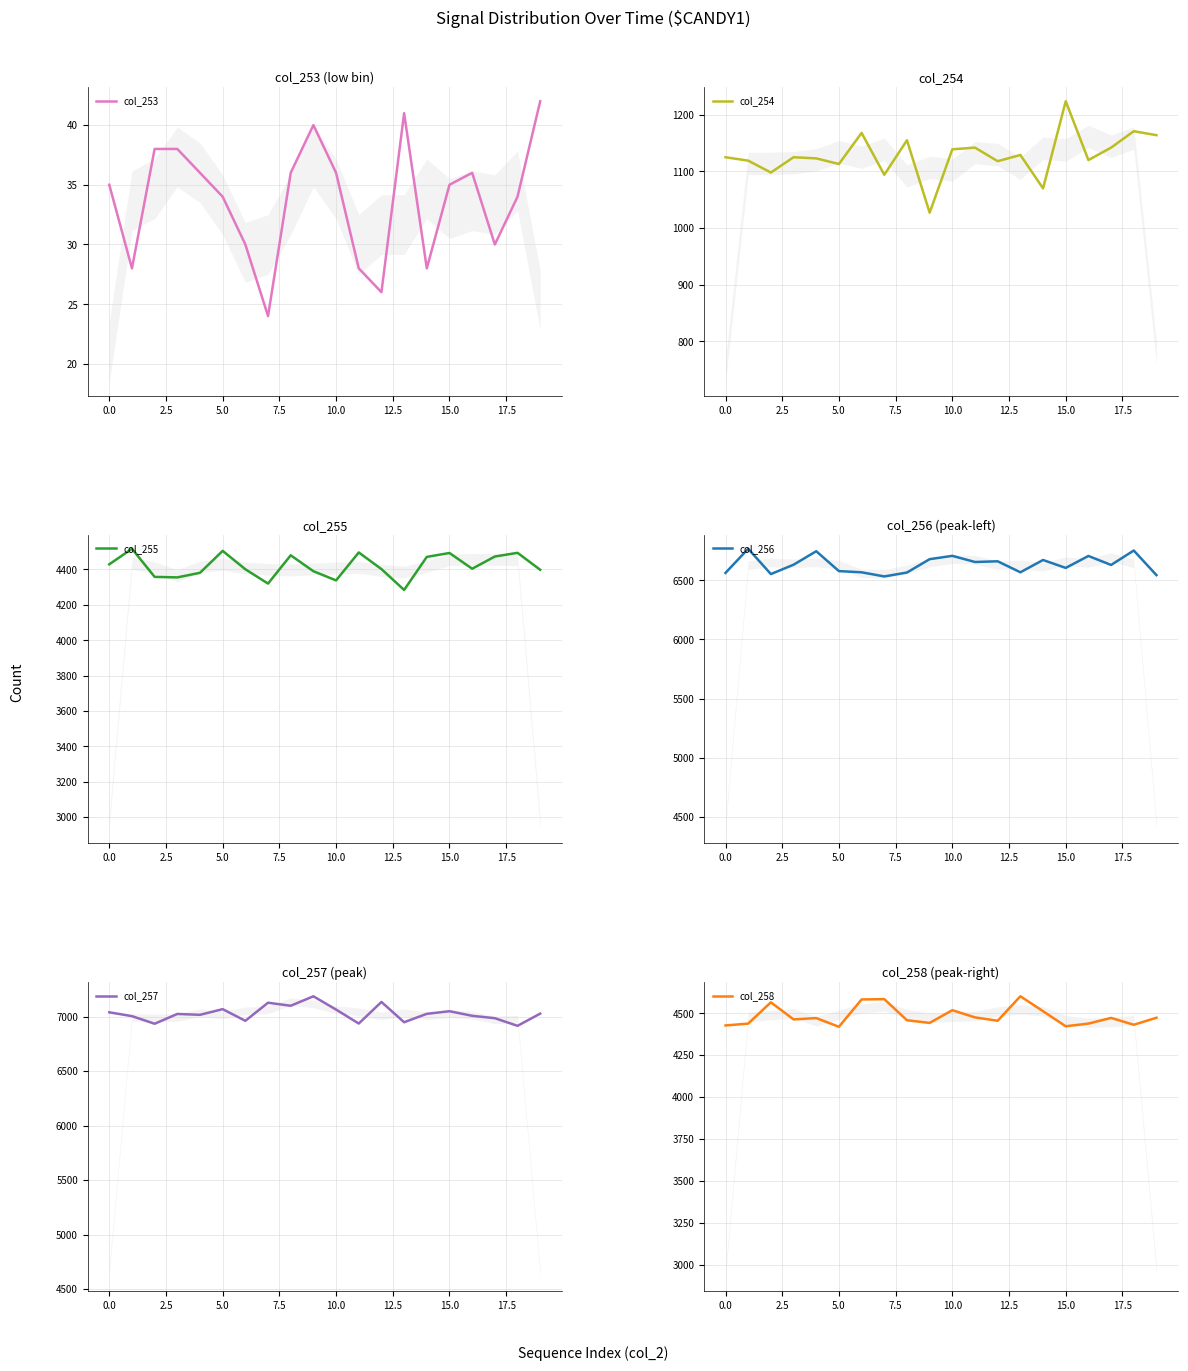

What is the lowest value of the col_255 series?

4284